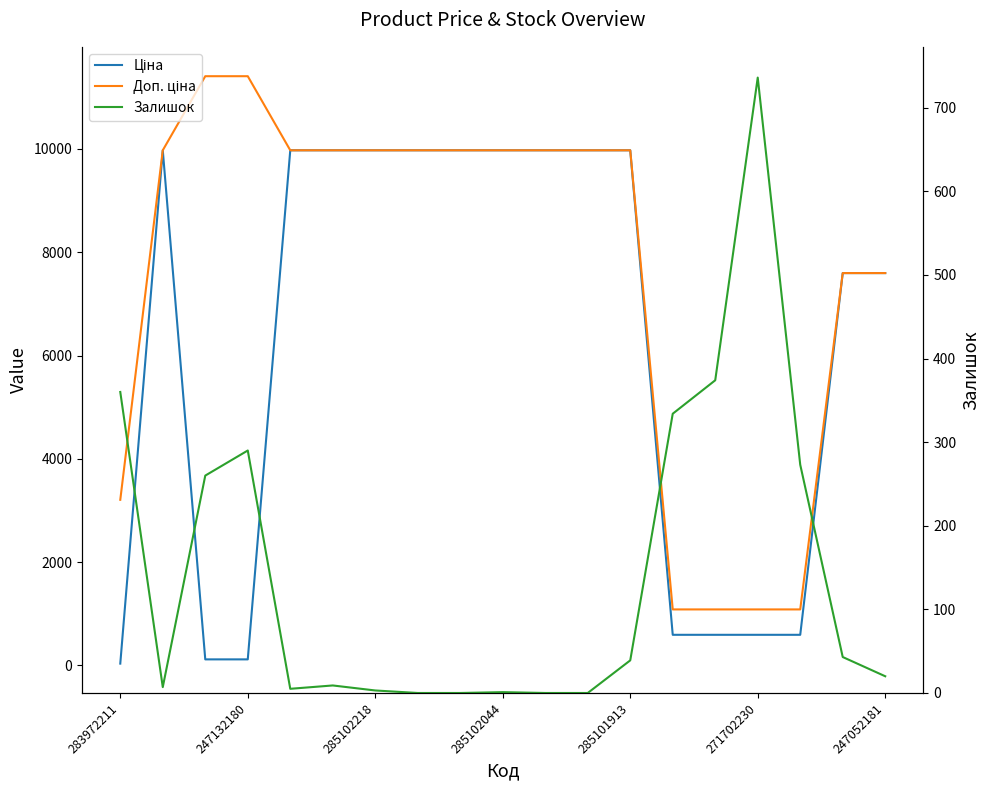

Reading left to right, transcribe all the data shown in this chart.

Ціна: 32.0	9975.0	114.1	114.1	9975.0	9975.0	9975.0	9975.0	9975.0	9975.0	9975.0	9975.0	9975.0	589.9	589.9	589.9	589.9	7596.5	7596.5
Доп. ціна: 3205.0	9975.0	11410.0	11410.0	9975.0	9975.0	9975.0	9975.0	9975.0	9975.0	9975.0	9975.0	9975.0	1081.7	1081.7	1081.7	1081.7	7596.5	7596.5
Залишок: 360.0	7.0	260.0	290.0	5.0	9.0	3.0	0.0	0.0	1.0	0.0	0.0	39.0	334.0	374.0	736.0	273.0	43.0	20.0